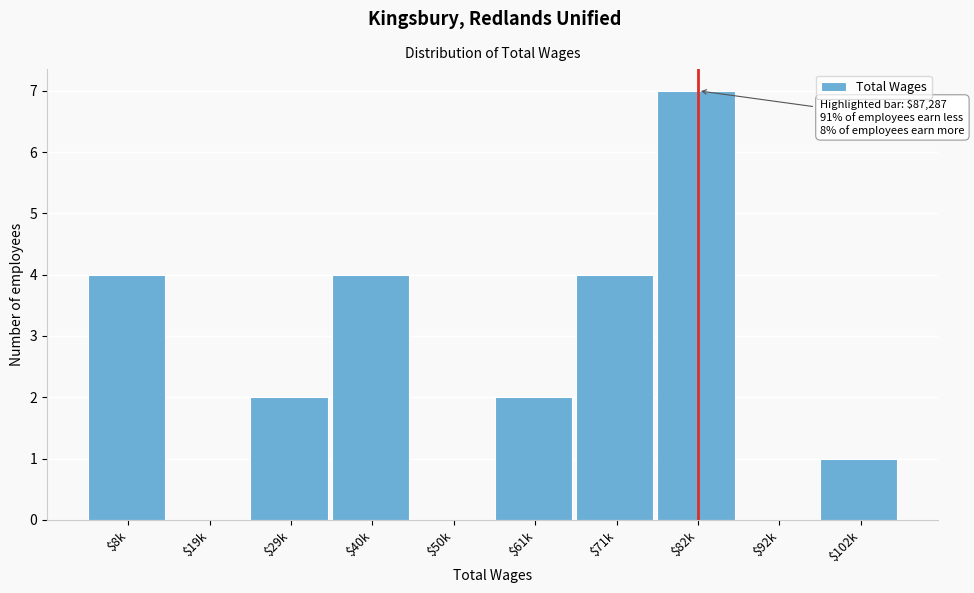

The chart shows a value of 4 at $71k. True or false?

True